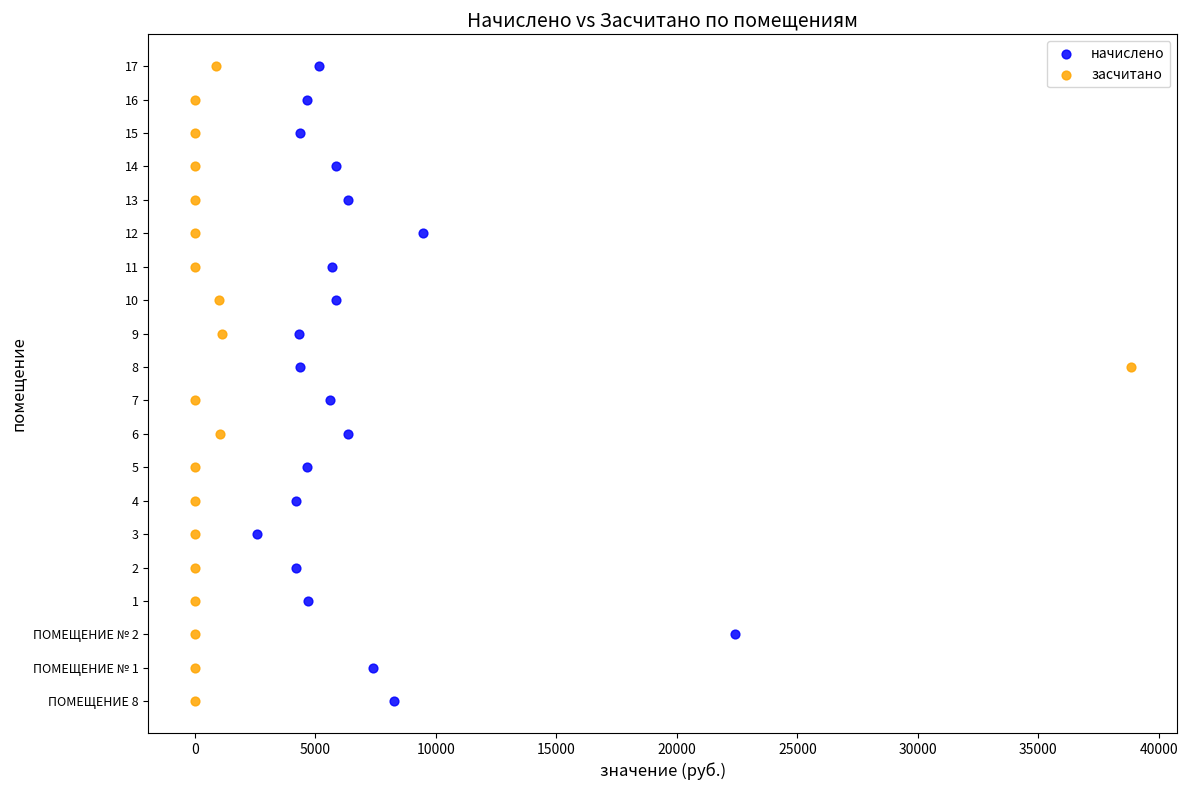

What are all the series names shown in the legend?

начислено, засчитано